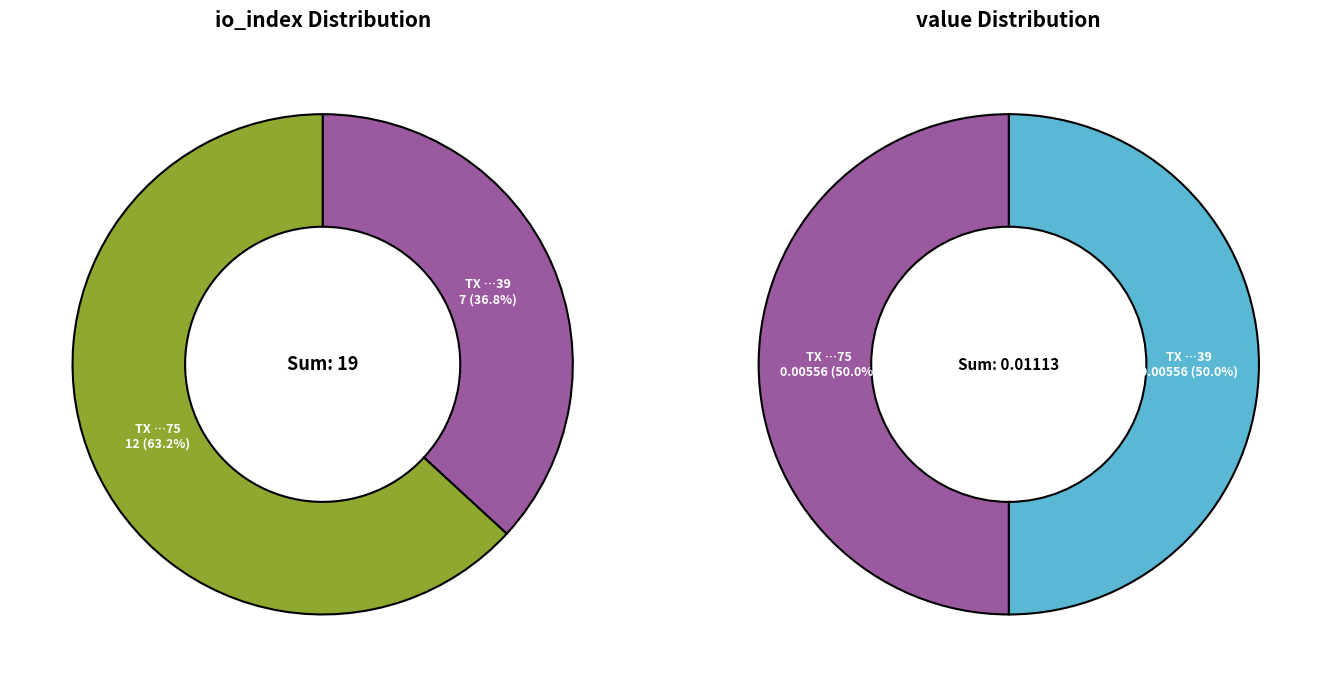

How much of the chart is everything except io_index?

63.2%